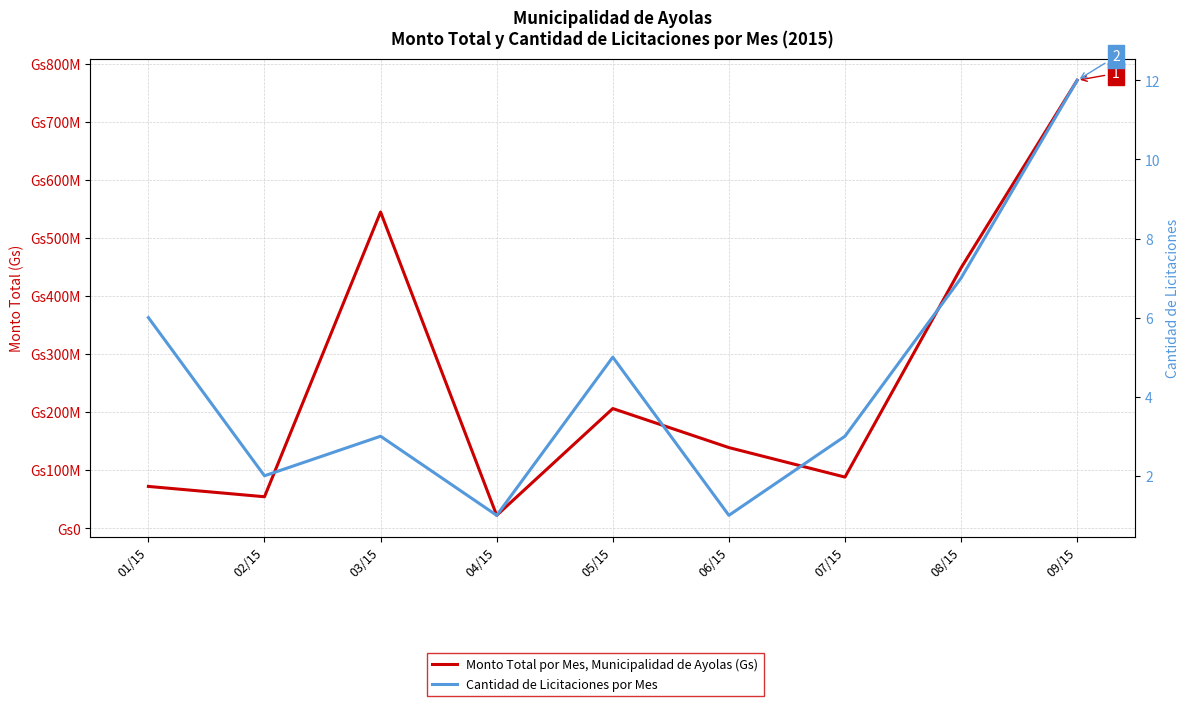

Reading left to right, what are all the values shown in this chart?

Monto Total por Mes, Municipalidad de Ayolas (Gs): 01/15=72138800	02/15=54353250	03/15=544885600	04/15=22320000	05/15=206288205	06/15=139060000	07/15=88200000	08/15=448672008	09/15=771771212
Cantidad de Licitaciones por Mes: 01/15=6	02/15=2	03/15=3	04/15=1	05/15=5	06/15=1	07/15=3	08/15=7	09/15=12